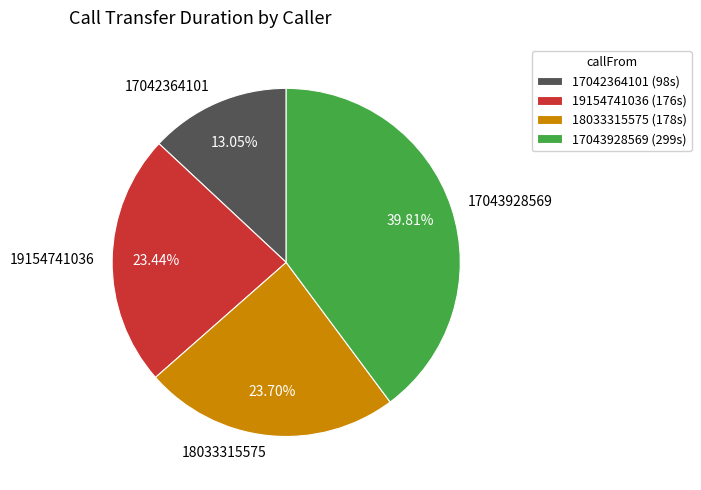

Do 17043928569 and 19154741036 together represent more than half of the pie?

Yes